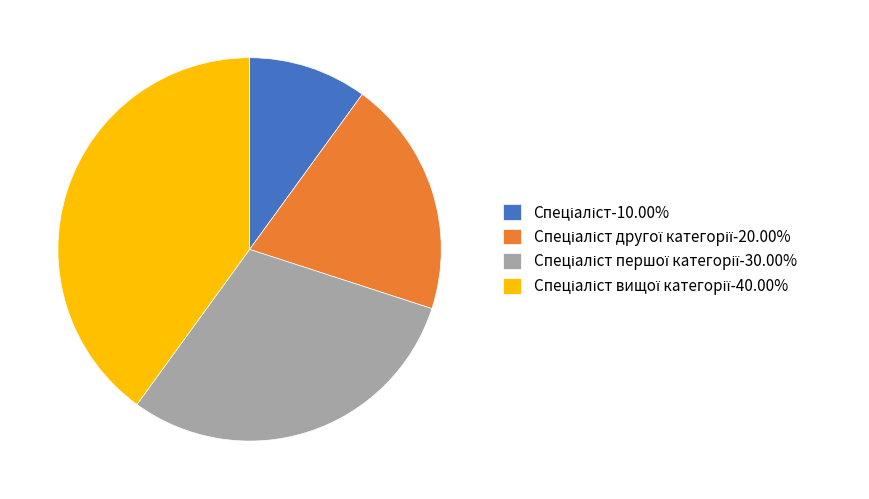

Is there any slice that represents more than half of the pie?

No